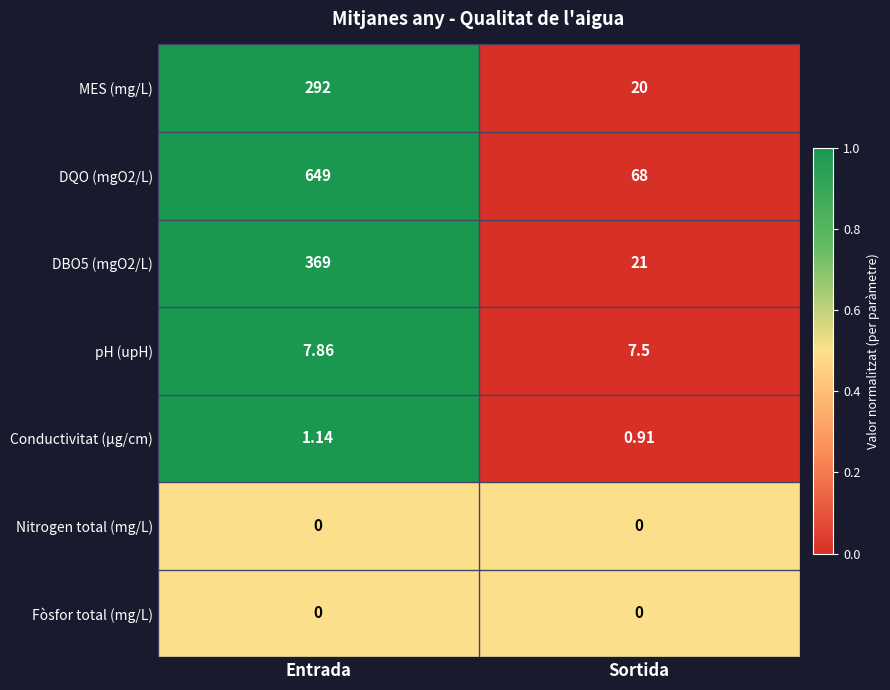

Where is pH (upH) nearest to the value 7?

Sortida